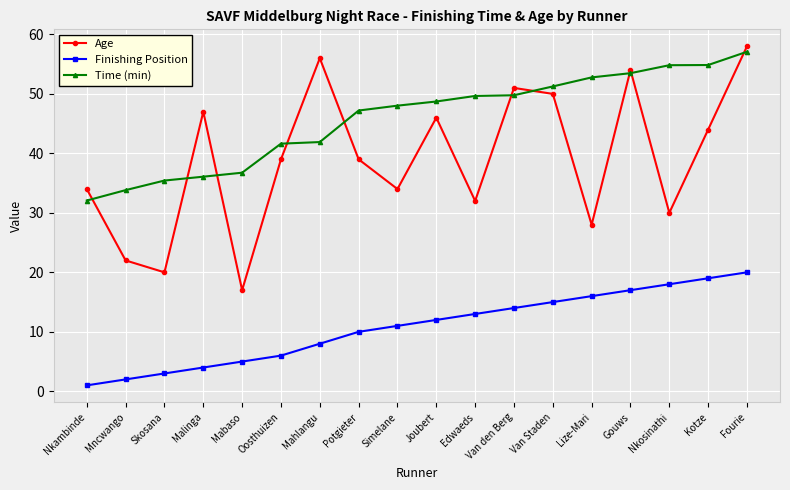

What is the approximate value of Time (min) at Mabaso?

36.8